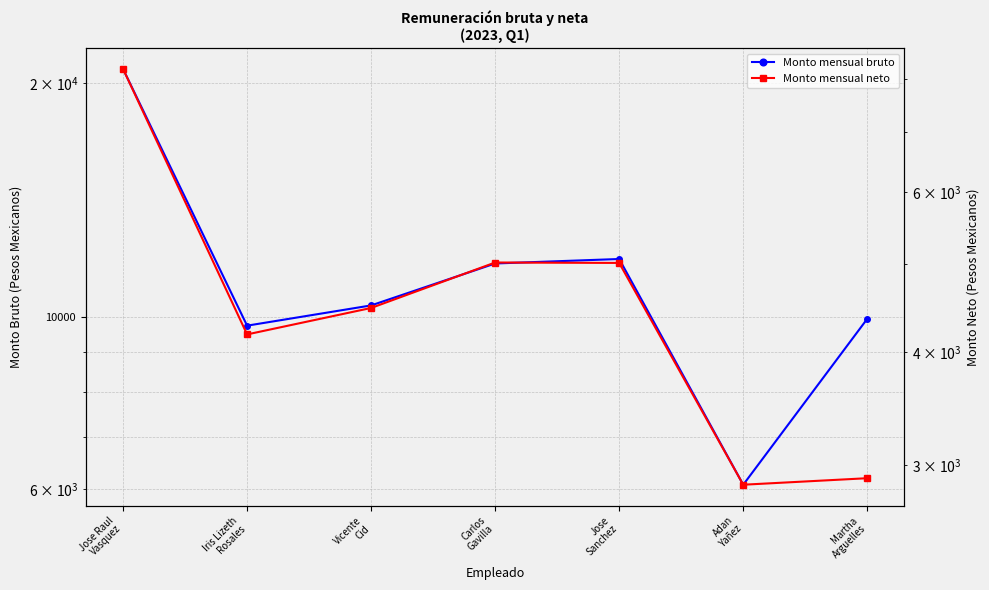

Is this an area chart (filled region under the line)?

No